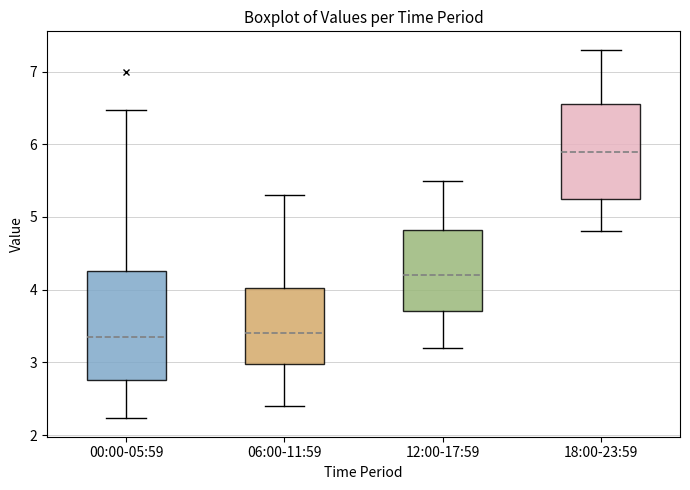

Where does the median line of the box for 18:00-23:59 sit on the y-axis? The values are not printed on the chart, so give them approximately, as read against the axis.

5.9